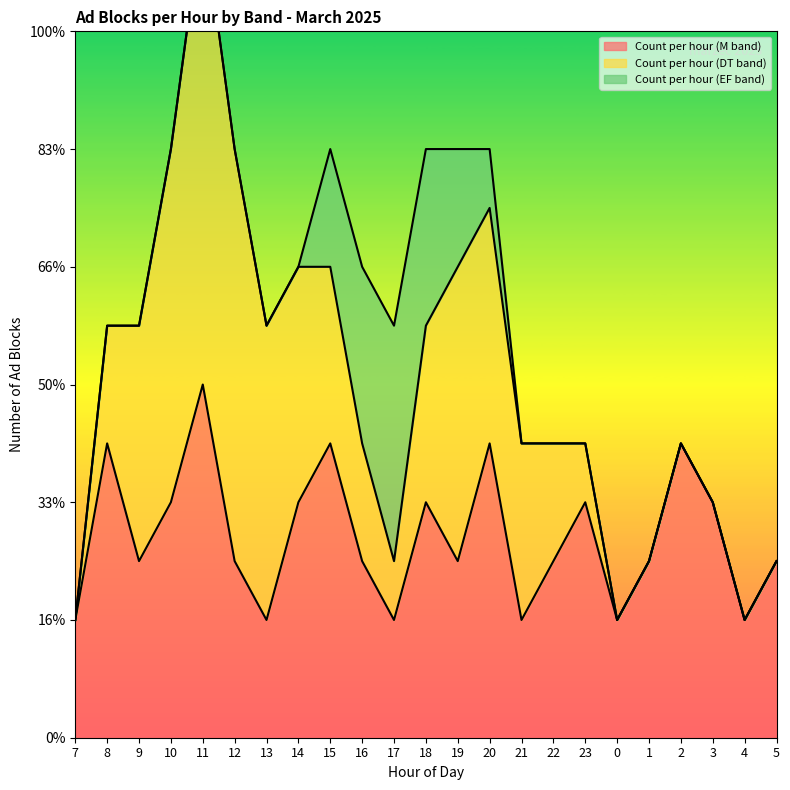

What is the label of the 18th point from the right?

12